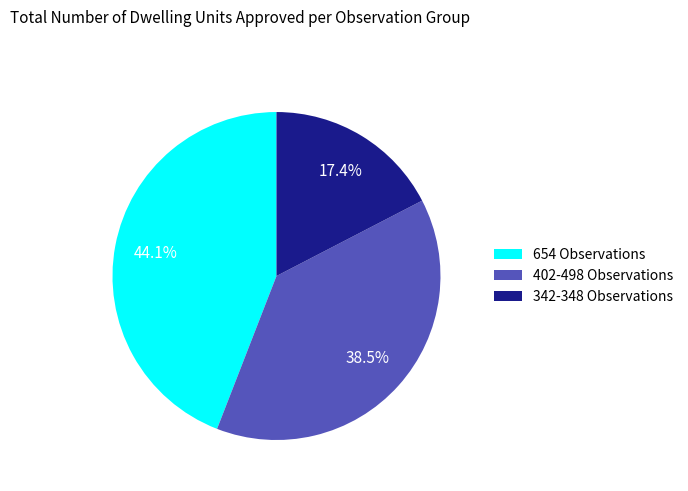

How many slices are in this pie chart?

3